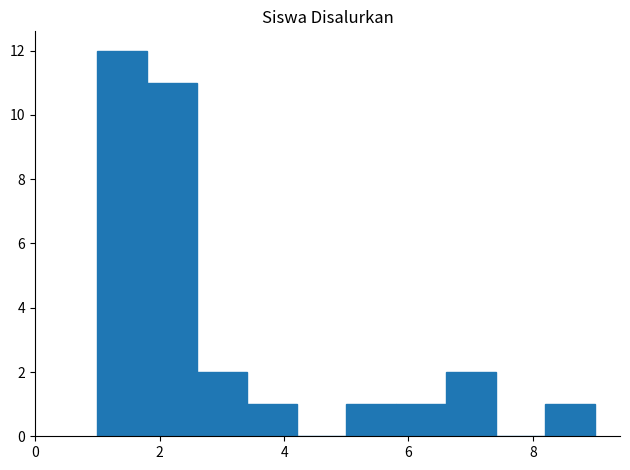

What is the height of the bar covering 5.8 to 6.6 on the x-axis? The values are not printed on the chart, so give them approximately, as read against the axis.

1